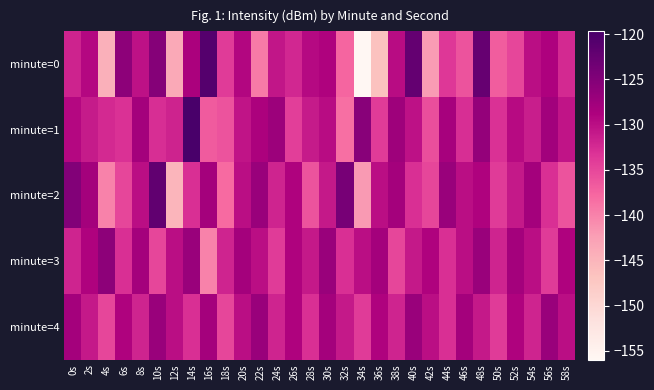

Between 0s and 48s, which is larger?

48s